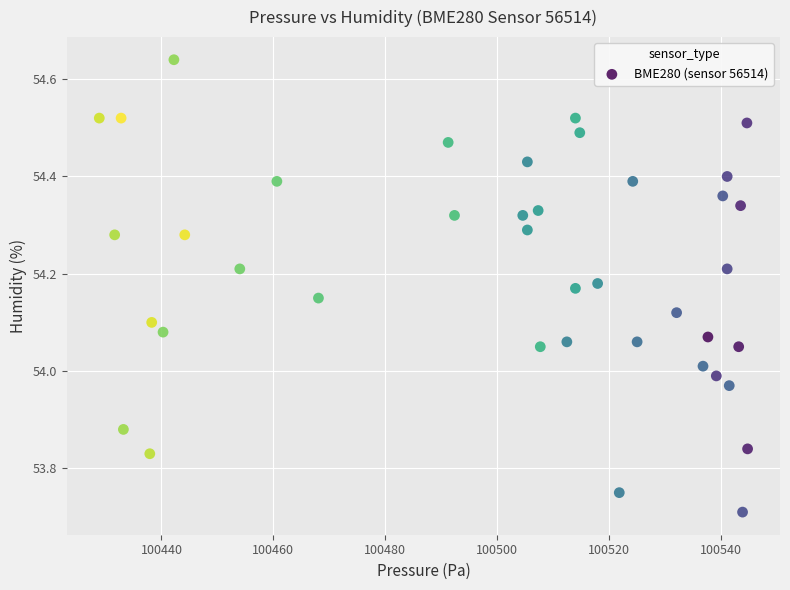

What is the range of X values (max minus min)?

115.9